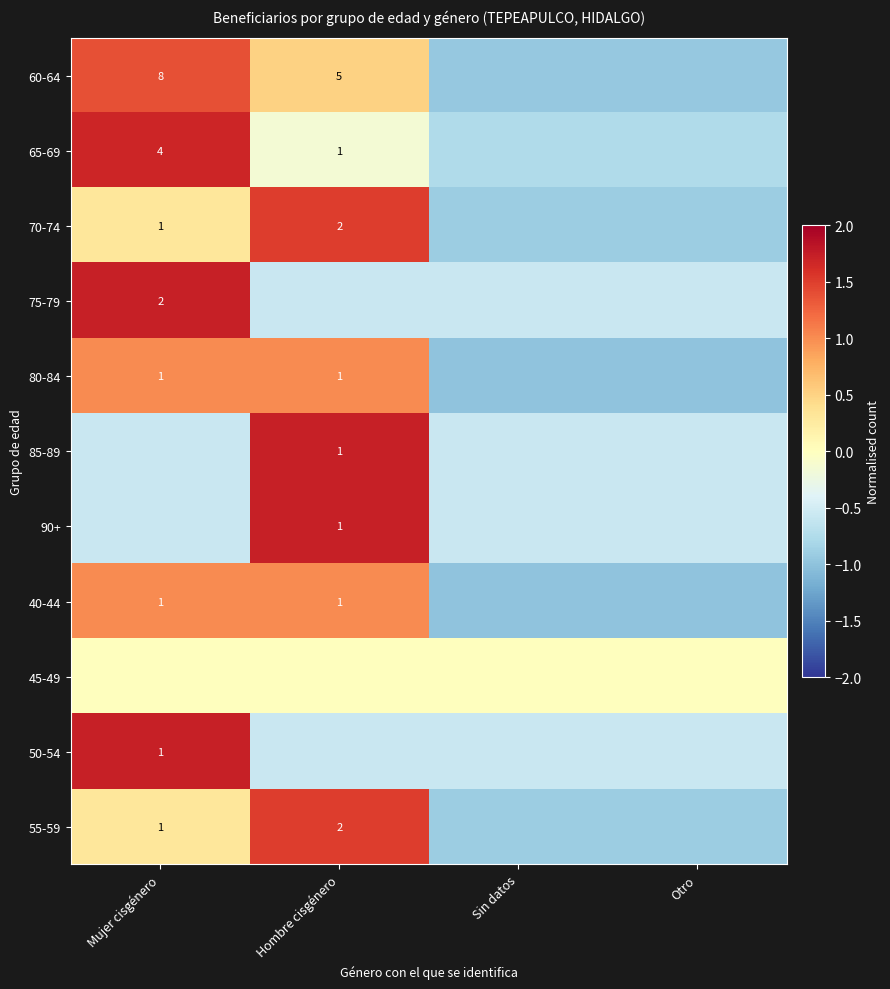

How many data points does each series have?

4